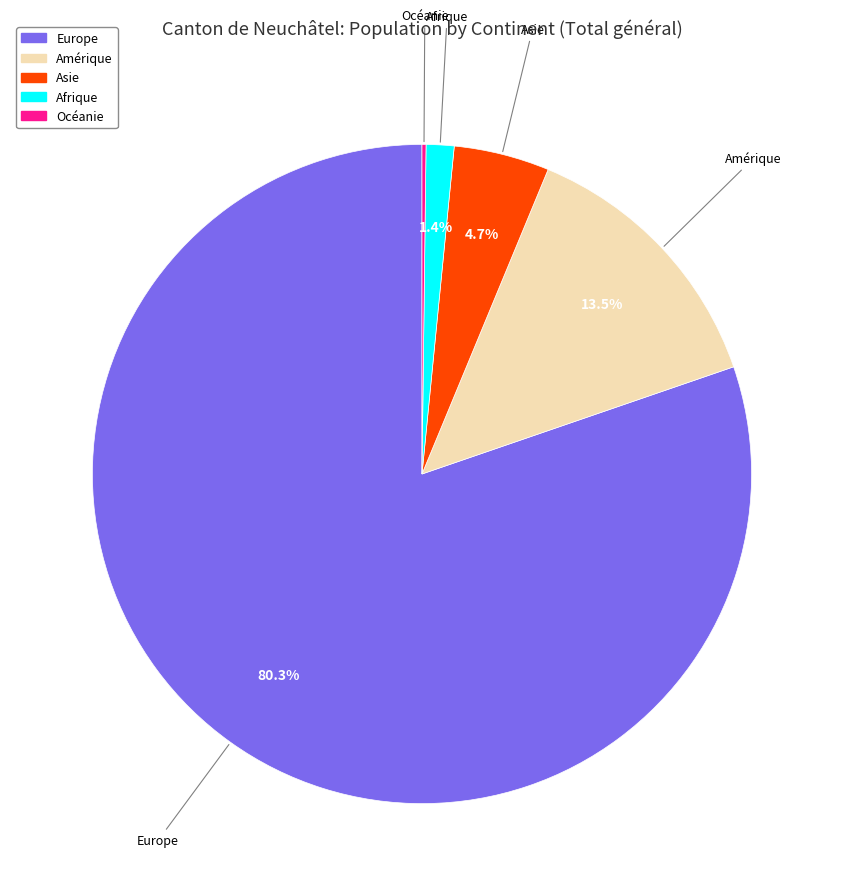

Between Amérique and Europe, which is larger?

Europe